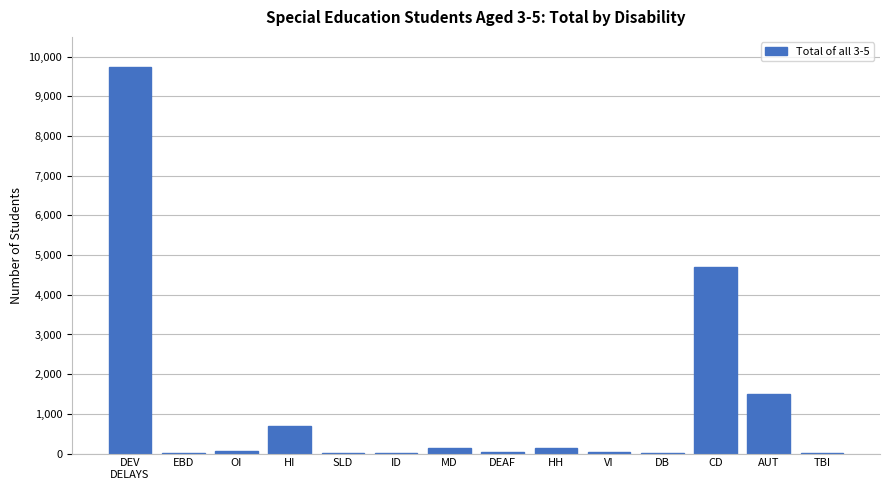

What is the average value?

1224